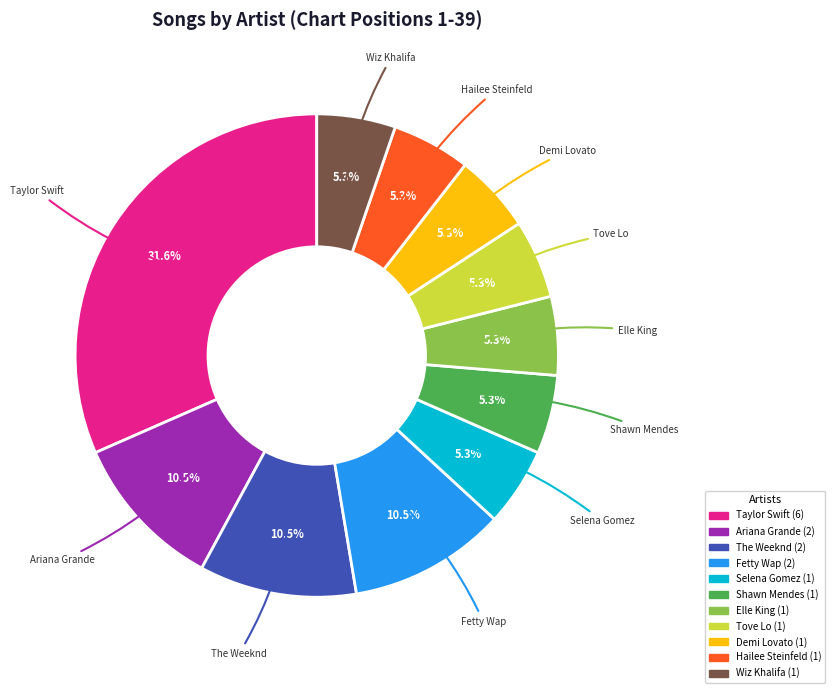

What percentage is NOT represented by Fetty Wap?

89.5%